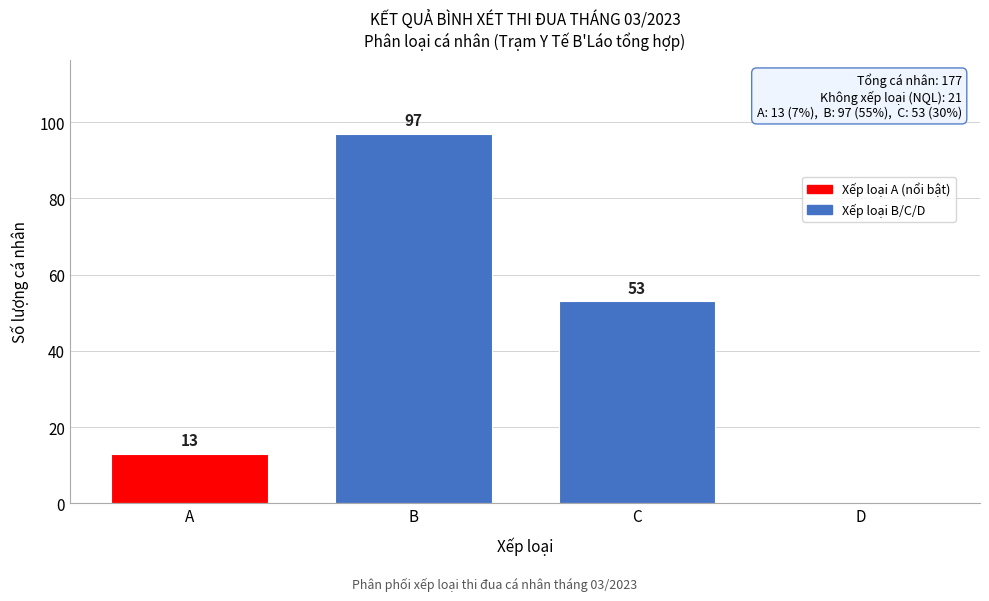

Reading left to right, list all the values displayed in this chart.

A=13	B=97	C=53	D=0